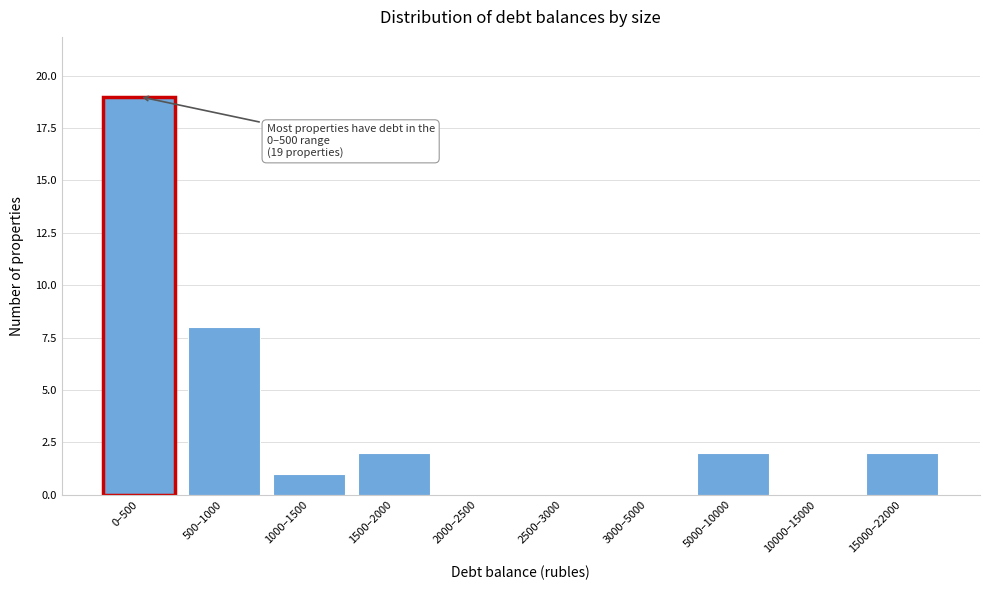

Reading left to right, list all the values displayed in this chart.

0–500=19	500–1000=8	1000–1500=1	1500–2000=2	2000–2500=0	2500–3000=0	3000–5000=0	5000–10000=2	10000–15000=0	15000–22000=2